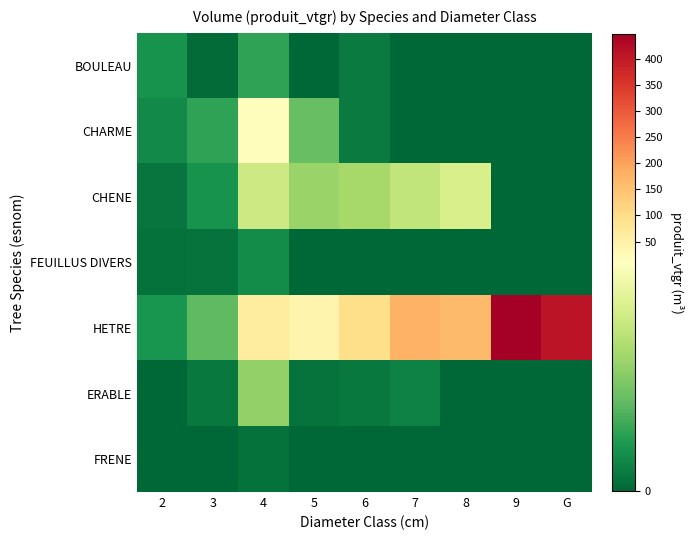

Reading left to right, transcribe all the data shown in this chart.

BOULEAU: 2=1.8	3=0.2	4=2.6	5=0.0	6=0.8	7=0.0	8=0.0	9=0.0	G=0.0
CHARME: 2=1.4	3=2.6	4=16.1	5=4.1	6=0.8	7=0.0	8=0.0	9=0.0	G=0.0
CHENE: 2=0.6	3=1.9	4=7.5	5=5.7	6=6.1	7=7.1	8=8.0	9=0.0	G=0.0
FEUILLUS DIVERS: 2=0.4	3=0.5	4=1.5	5=0.0	6=0.0	7=0.0	8=0.0	9=0.0	G=0.0
HETRE: 2=1.9	3=3.9	4=61.4	5=39.1	6=96.5	7=174.9	8=162.9	9=448.3	G=408.0
ERABLE: 2=0.0	3=0.8	4=5.5	5=0.5	6=0.7	7=1.1	8=0.0	9=0.0	G=0.0
FRENE: 2=0.0	3=0.0	4=0.4	5=0.0	6=0.0	7=0.0	8=0.0	9=0.0	G=0.0